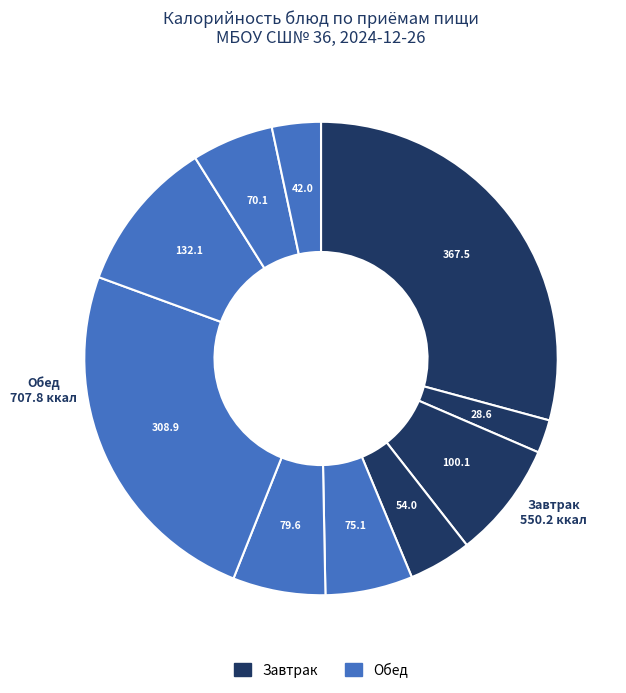

Is there any slice that represents more than half of the pie?

No